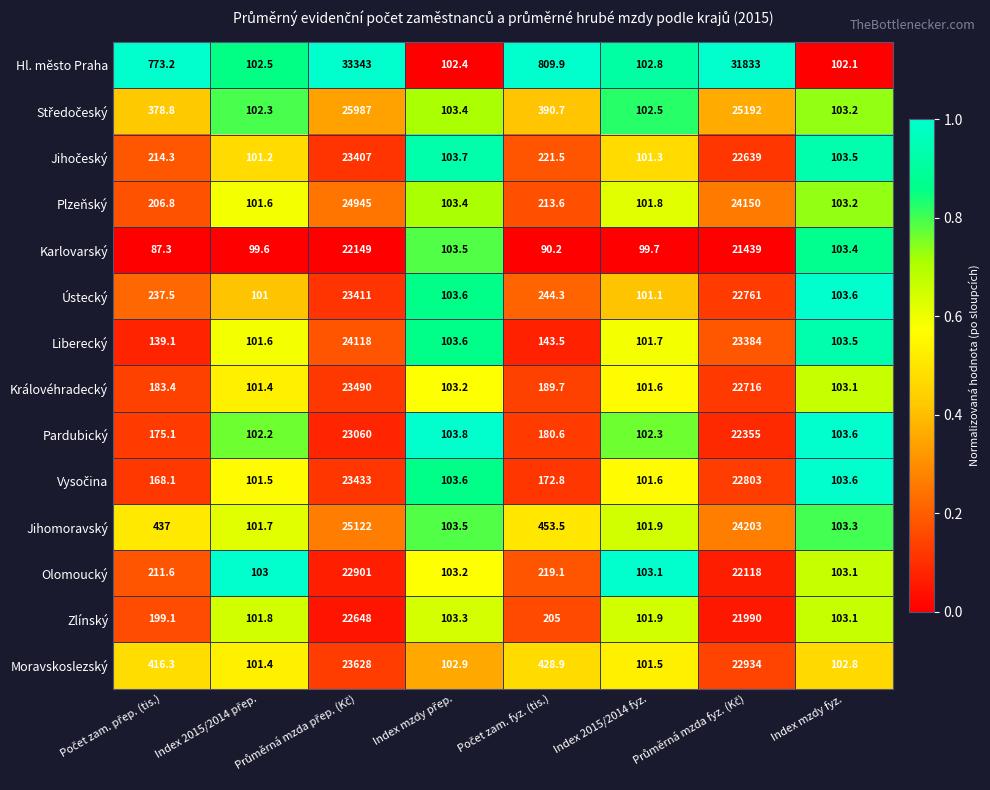

What is the minimum value shown in the chart?

87.3